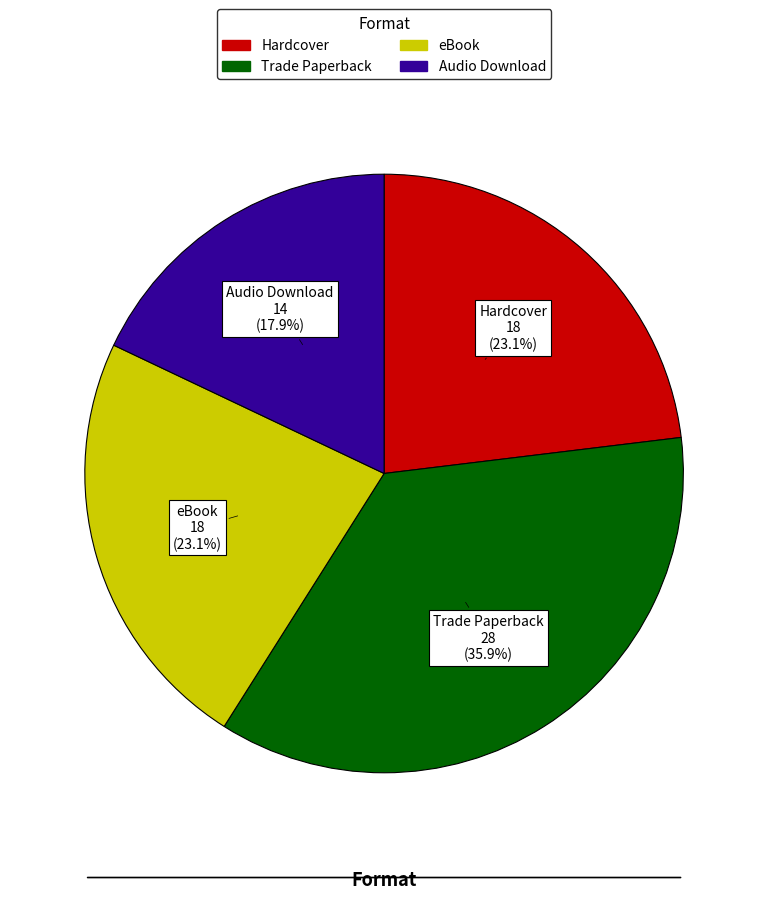

Which category has the biggest portion of the pie?

Trade Paperback